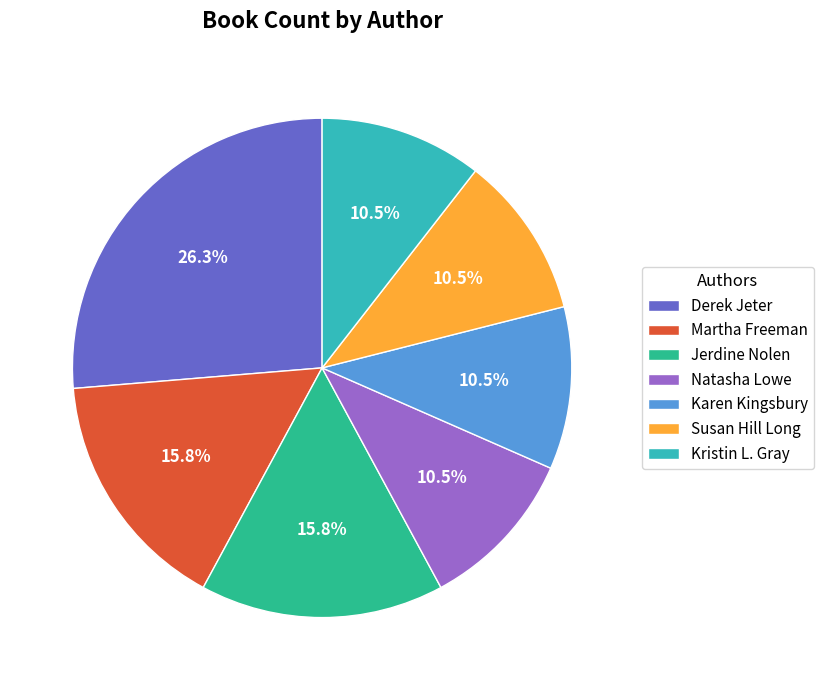

Which slice is the largest?

Derek Jeter